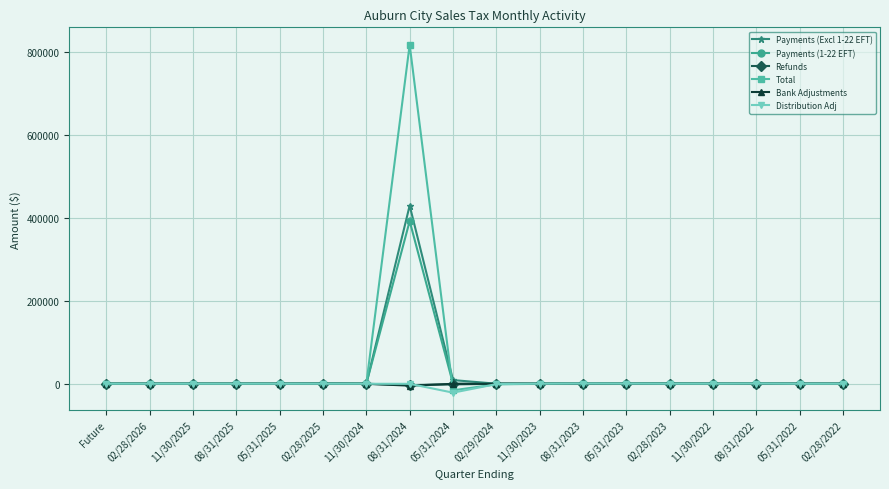

Does the chart have visible grid lines?

Yes